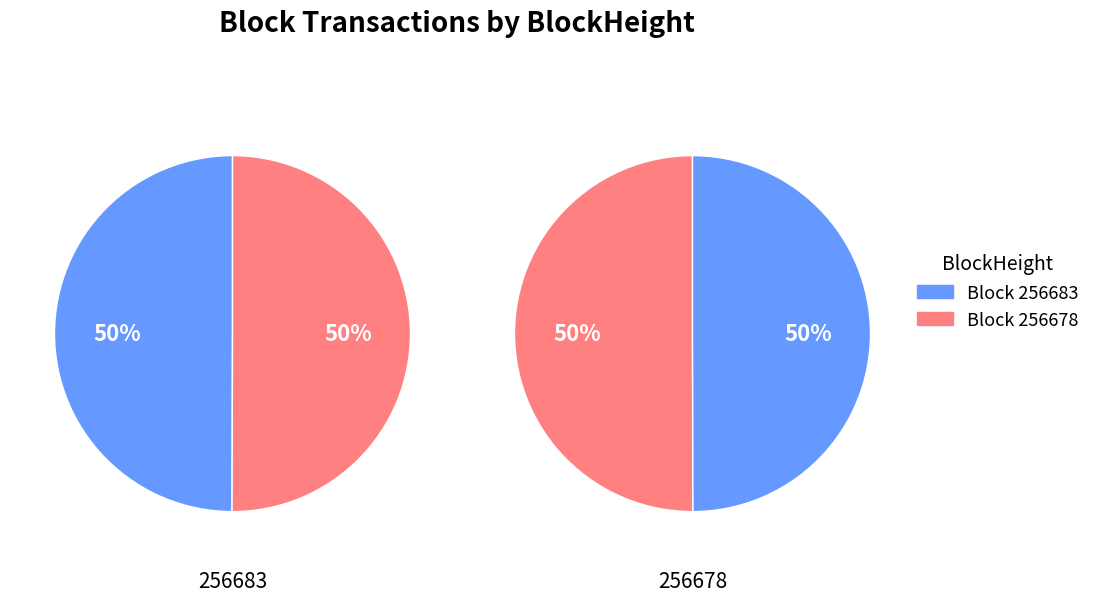

Rank the categories by amounts value from lowest to highest.

256683, 256678